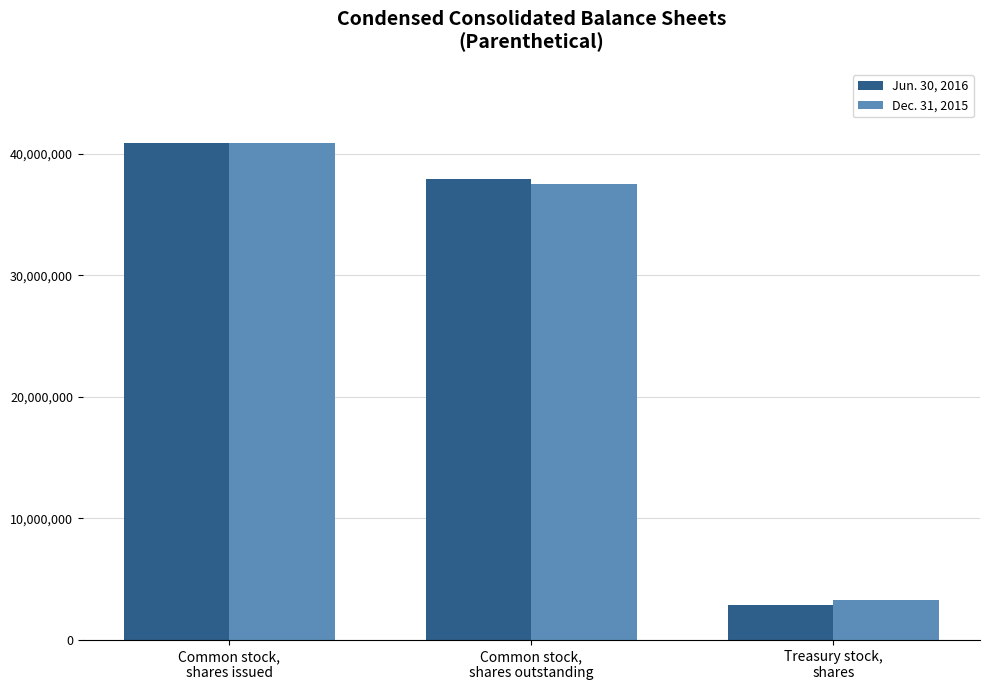

What is the difference between the maximum and minimum values in the Jun. 30, 2016 series?

37944698